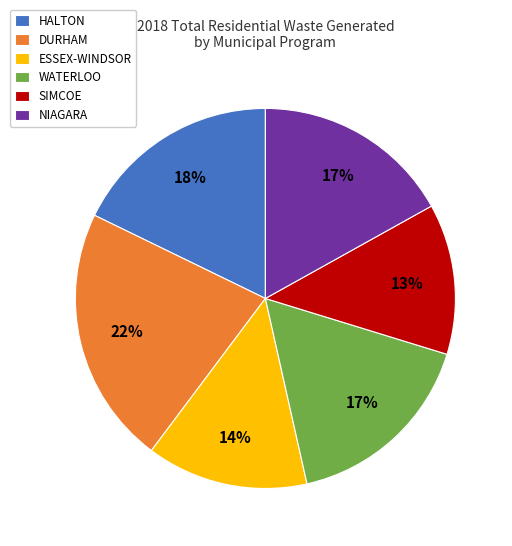

Which category has the smallest portion of the pie?

SIMCOE